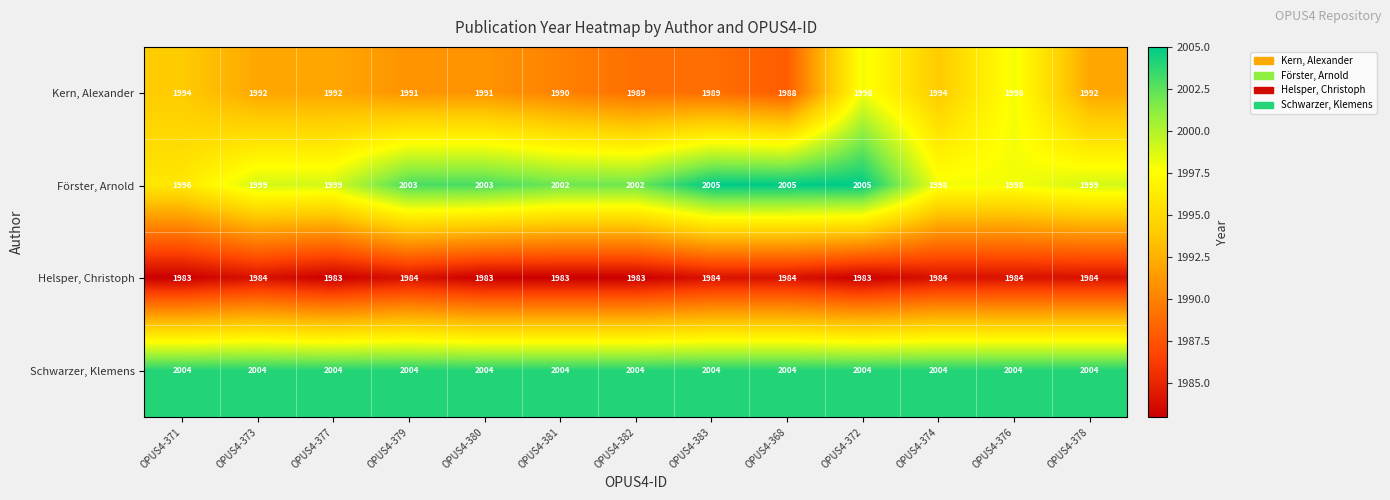

What is the maximum value shown in the chart?

2005